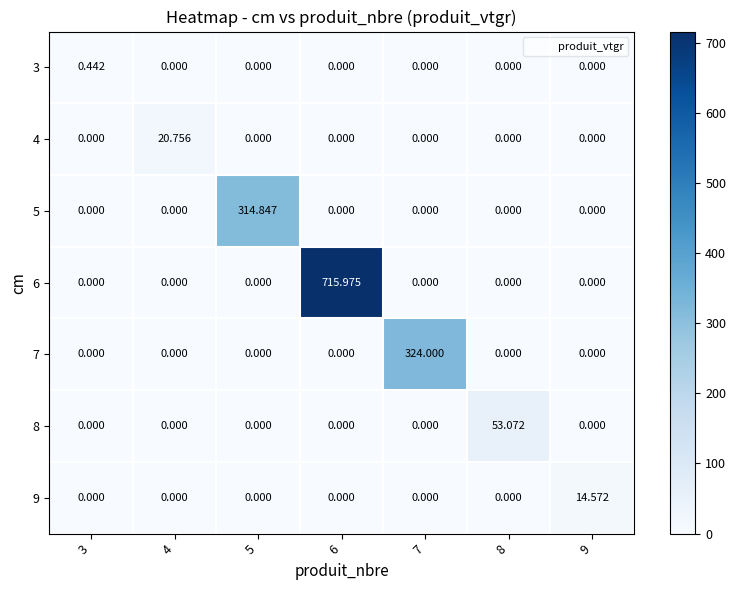

At which category does the chart reach its peak across all series?

6